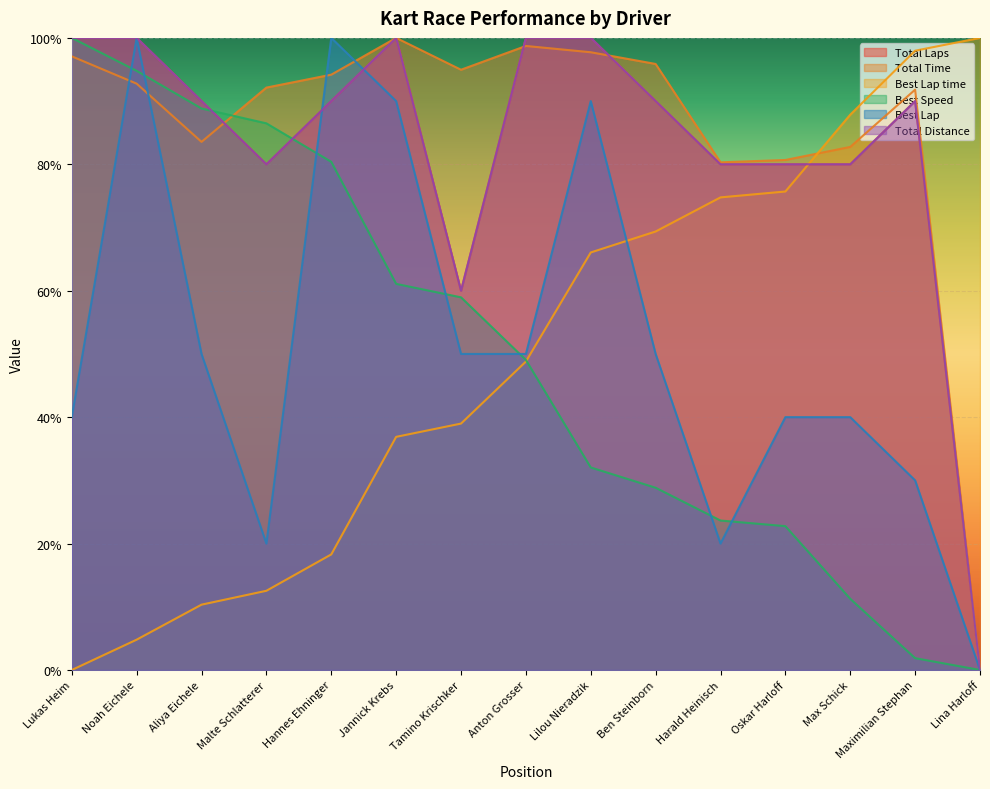

What is the difference between the maximum and minimum values in the Best Speed series?

100.0